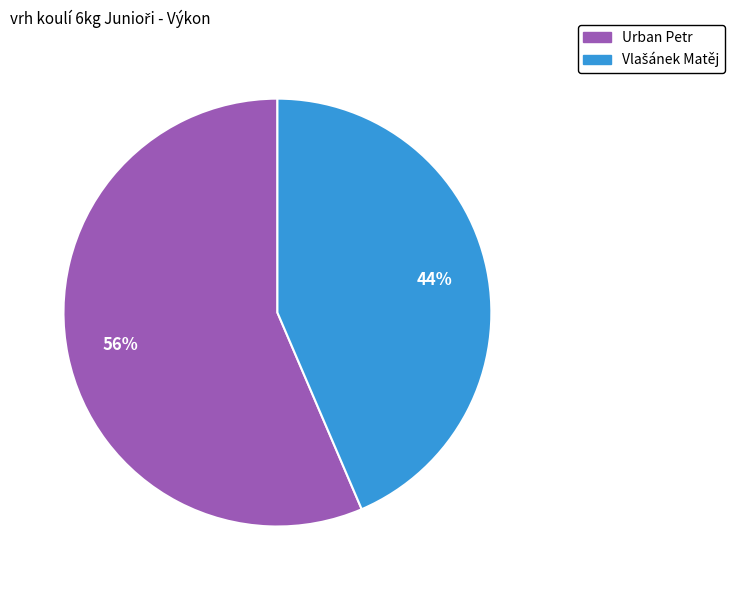

Which slice is the largest?

Urban Petr